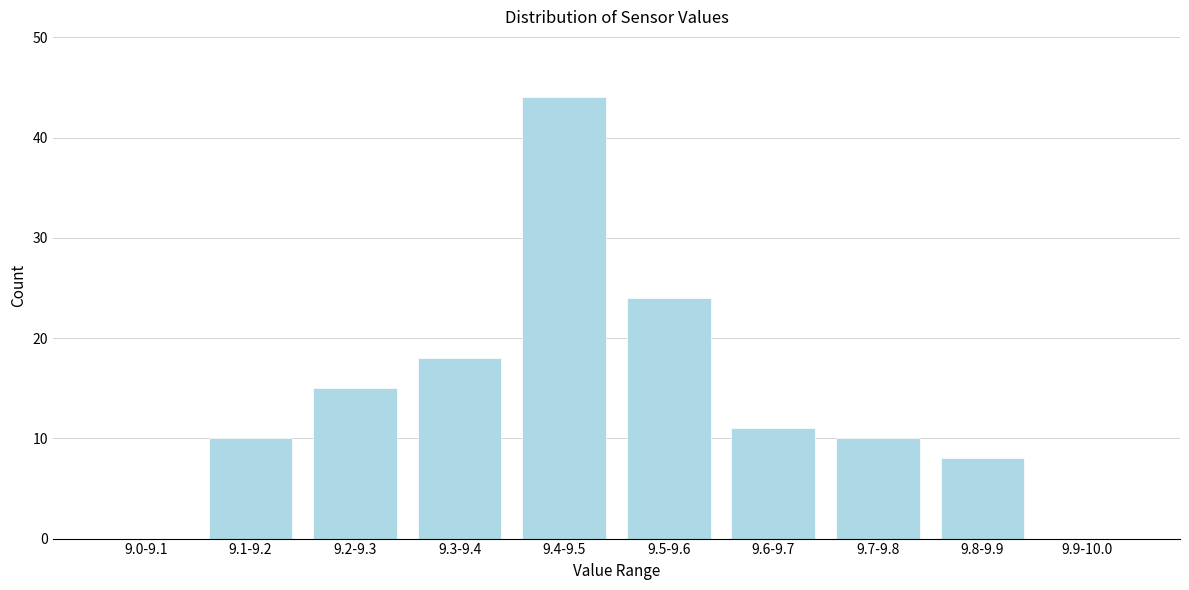

Reading right to left, what are all the values shown in this chart?

9.9-10.0=0	9.8-9.9=8	9.7-9.8=10	9.6-9.7=11	9.5-9.6=24	9.4-9.5=44	9.3-9.4=18	9.2-9.3=15	9.1-9.2=10	9.0-9.1=0